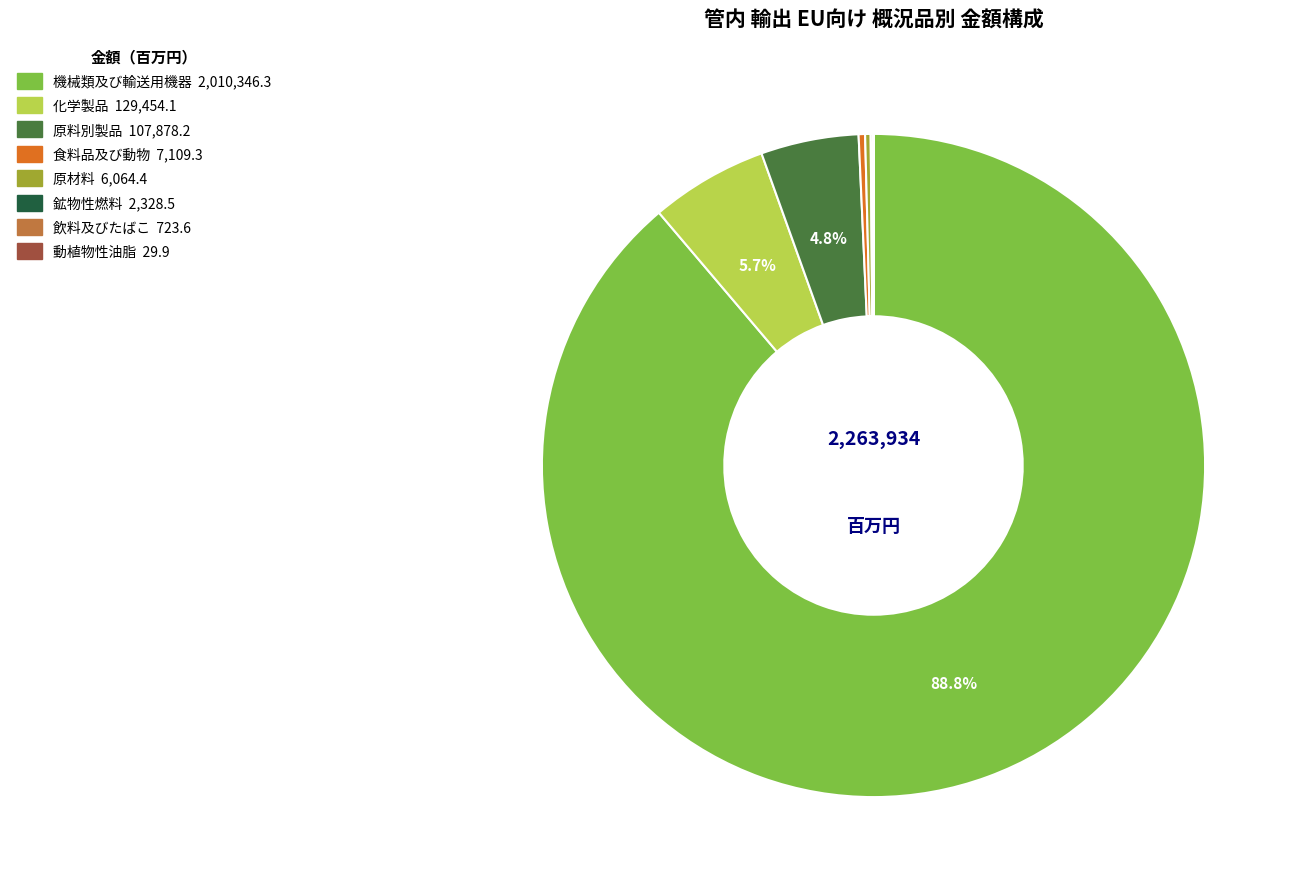

Does any single category account for the majority?

Yes